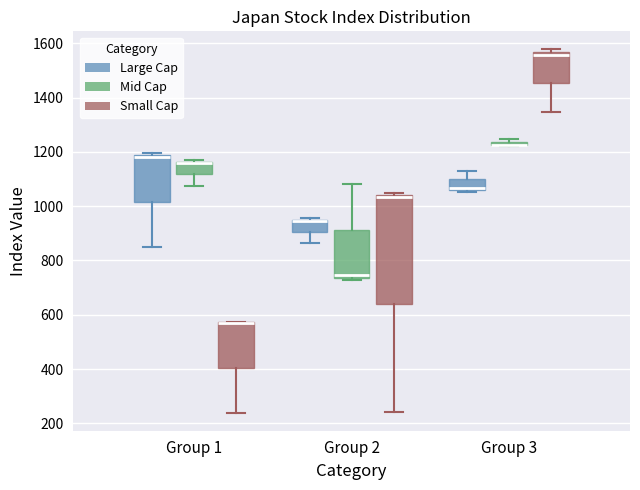

Where is the lower edge of the box for Group 2 (Large Cap) on the y-axis? The values are not printed on the chart, so give them approximately, as read against the axis.

900